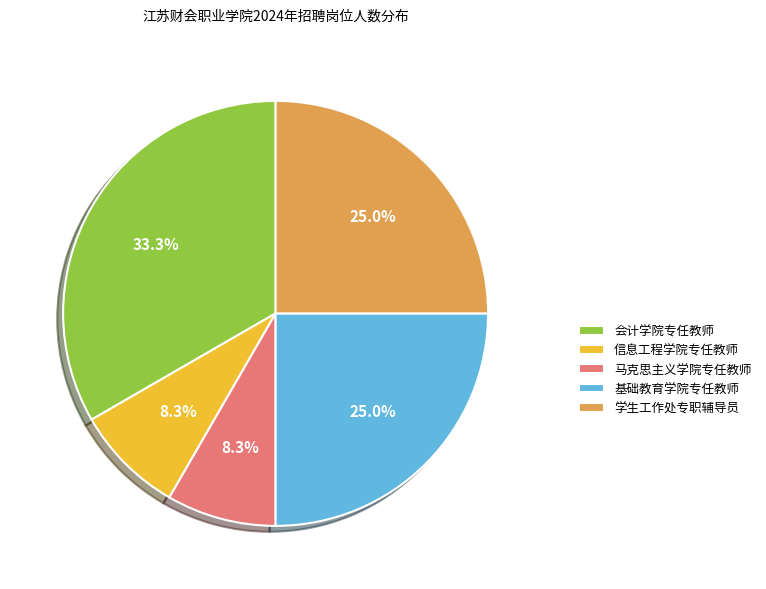

Which category has the biggest portion of the pie?

会计学院专任教师